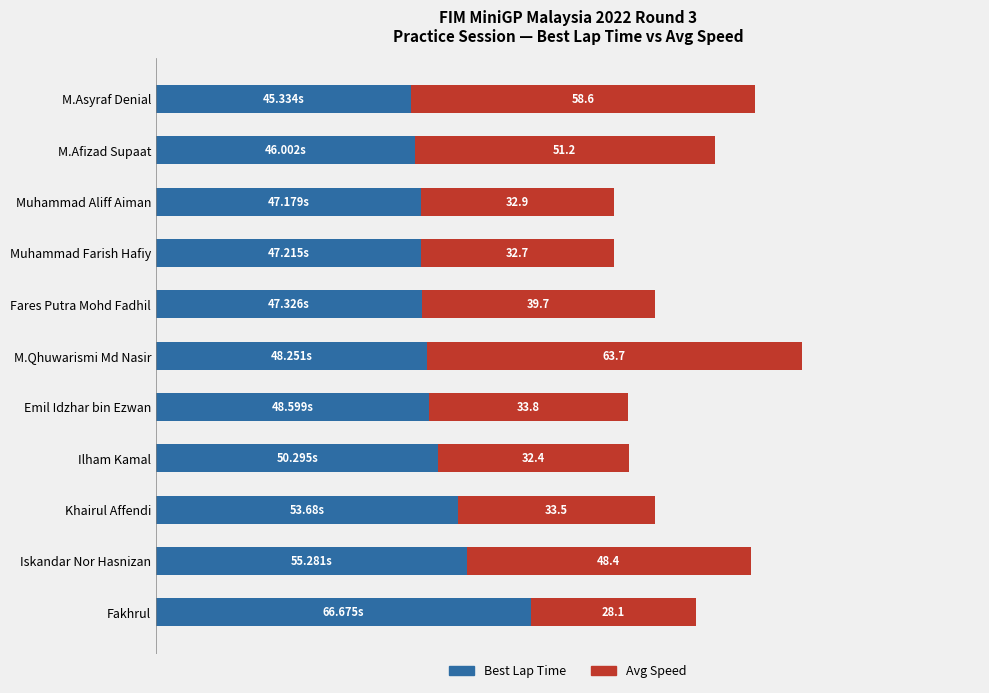

How many series are shown in this chart?

2